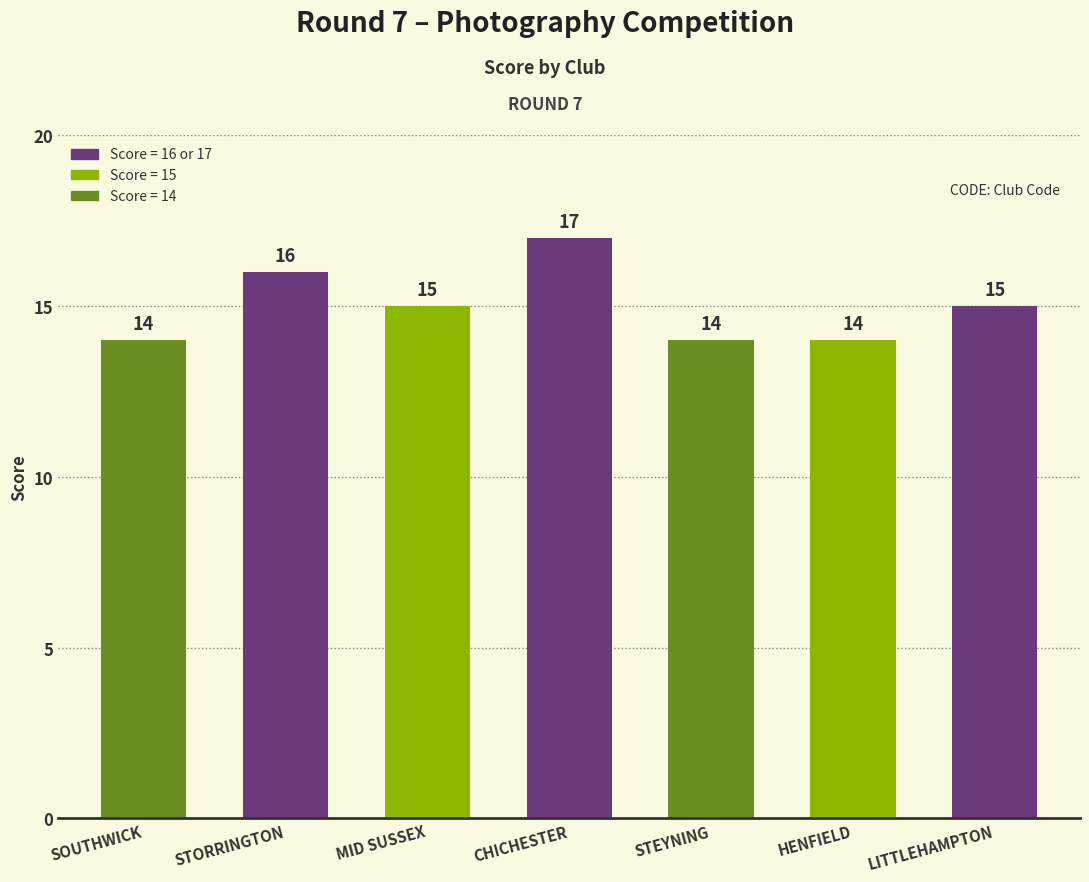

What is the smallest value displayed?

14